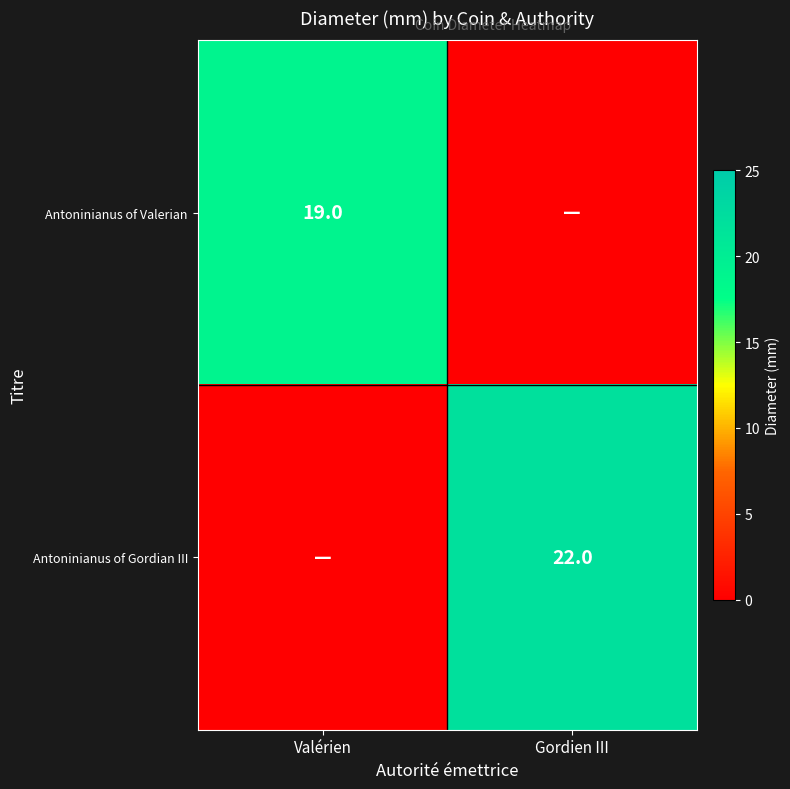

Which label corresponds to the smallest value in the chart?

Gordien III